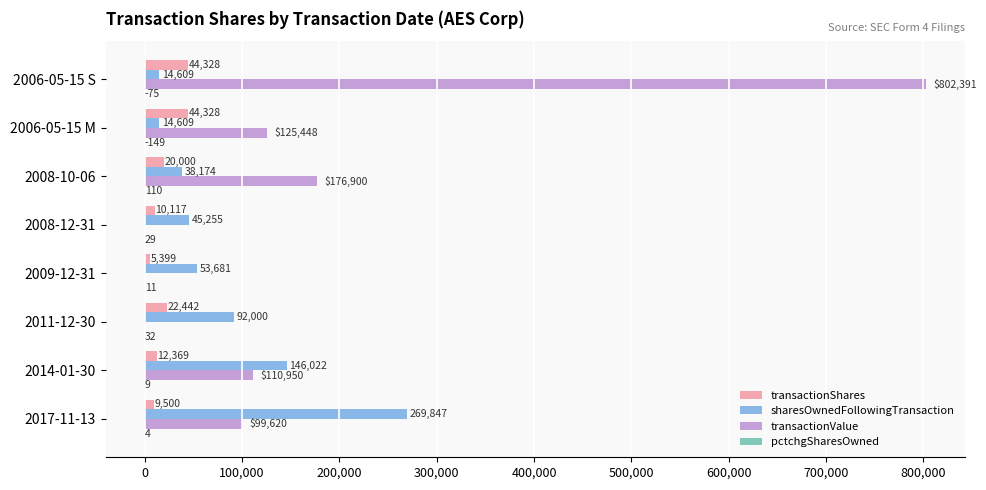

At which category does the chart reach its peak across all series?

2006-05-15 S